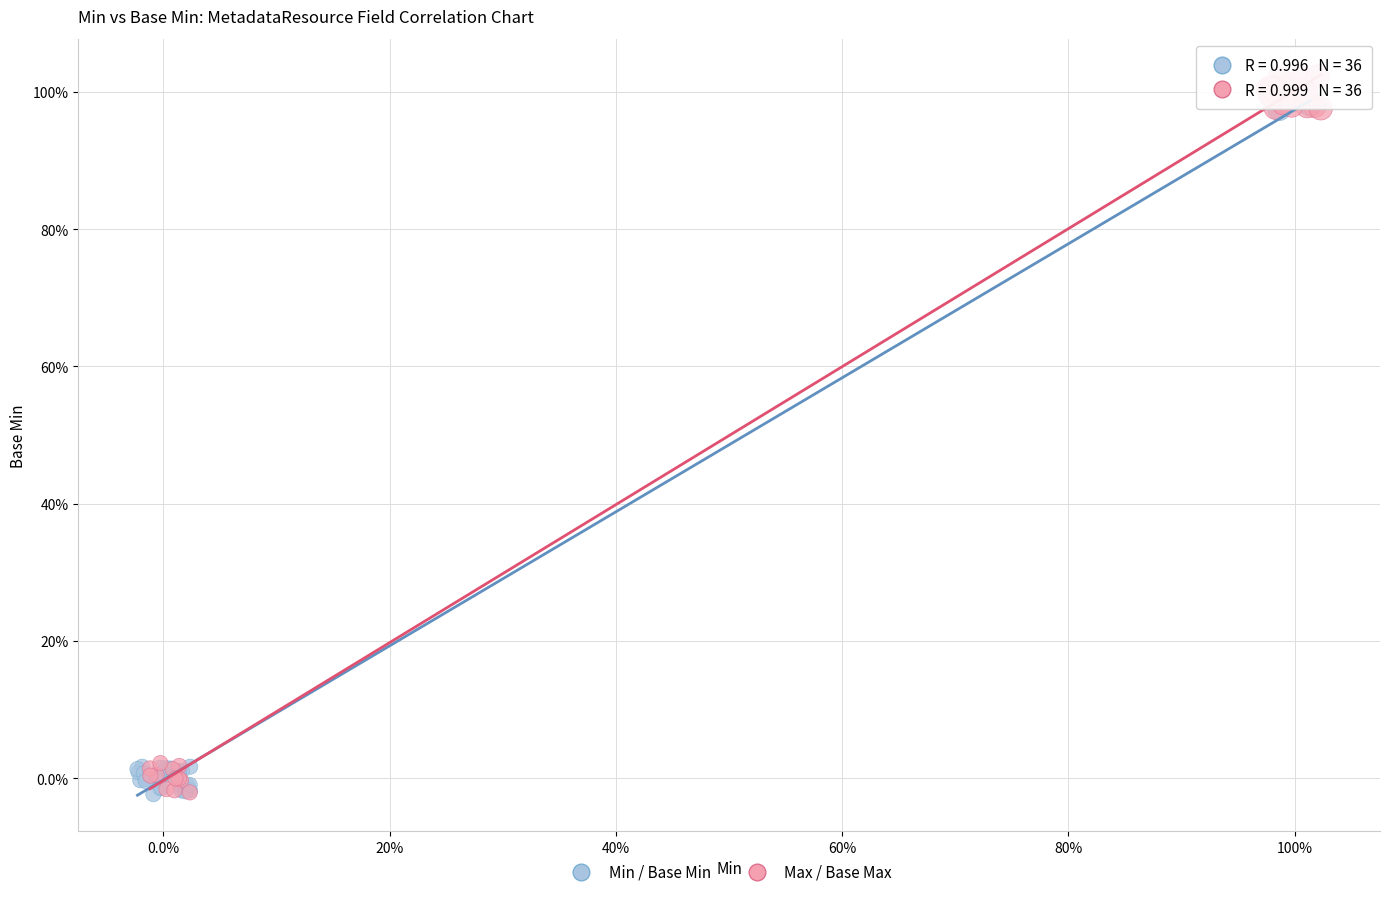

What are all the series names shown in the legend?

Min / Base Min, Max / Base Max